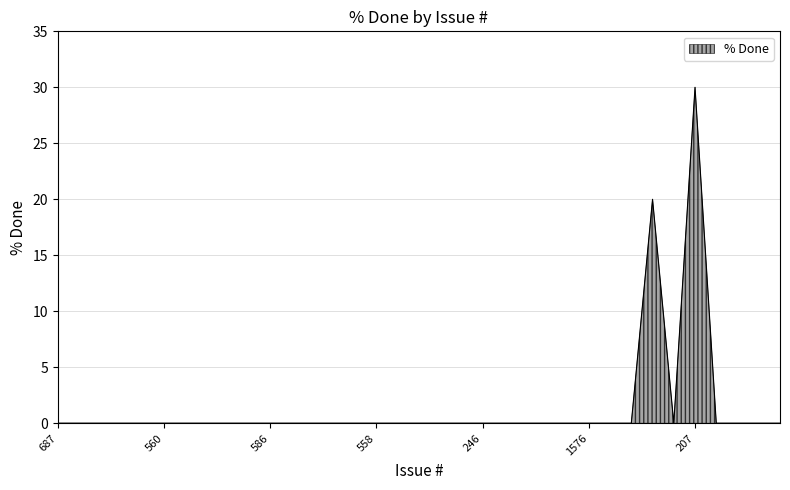

What is the difference between the maximum and minimum values?

30